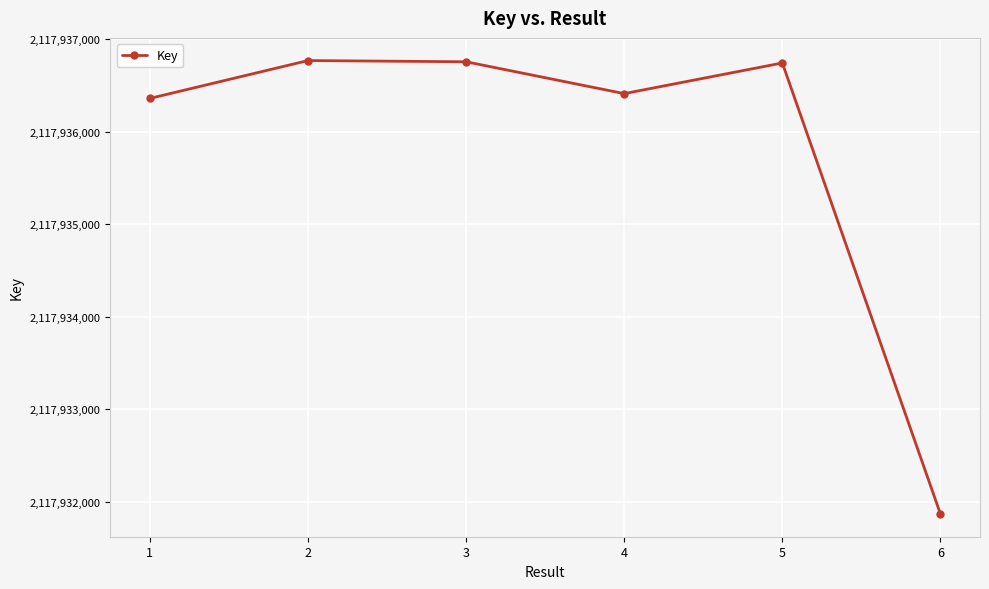

Is this an area chart (filled region under the line)?

No